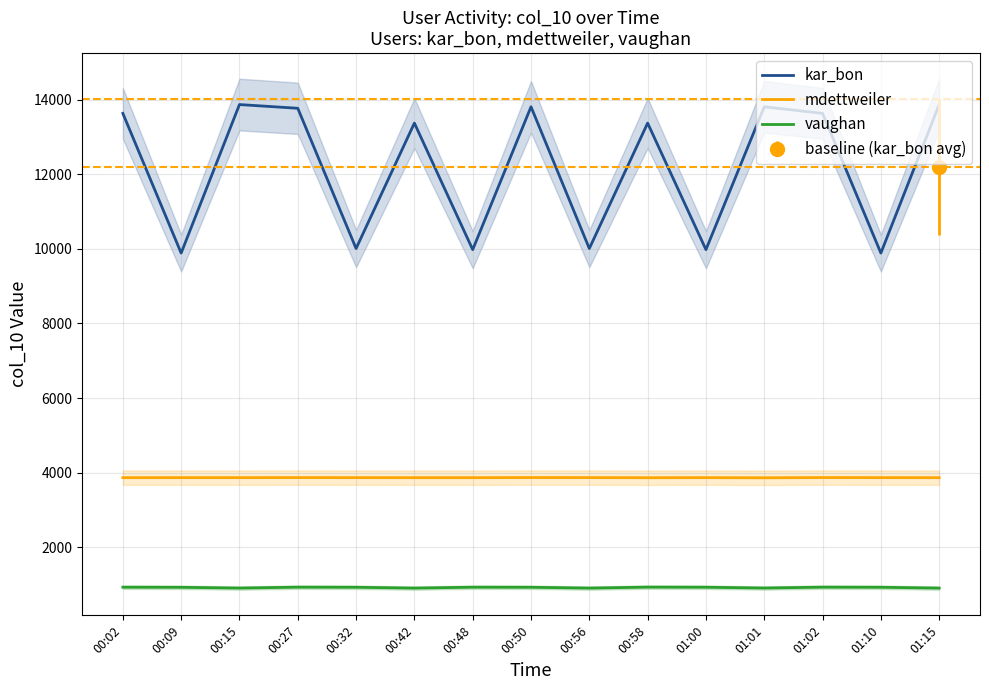

What are all the series names shown in the legend?

kar_bon, mdettweiler, vaughan